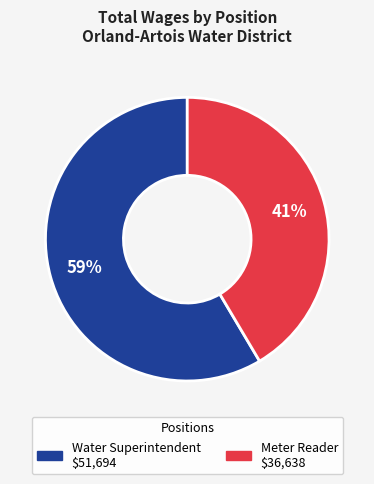

To the nearest percent, what portion does Water Superintendent represent?

59%